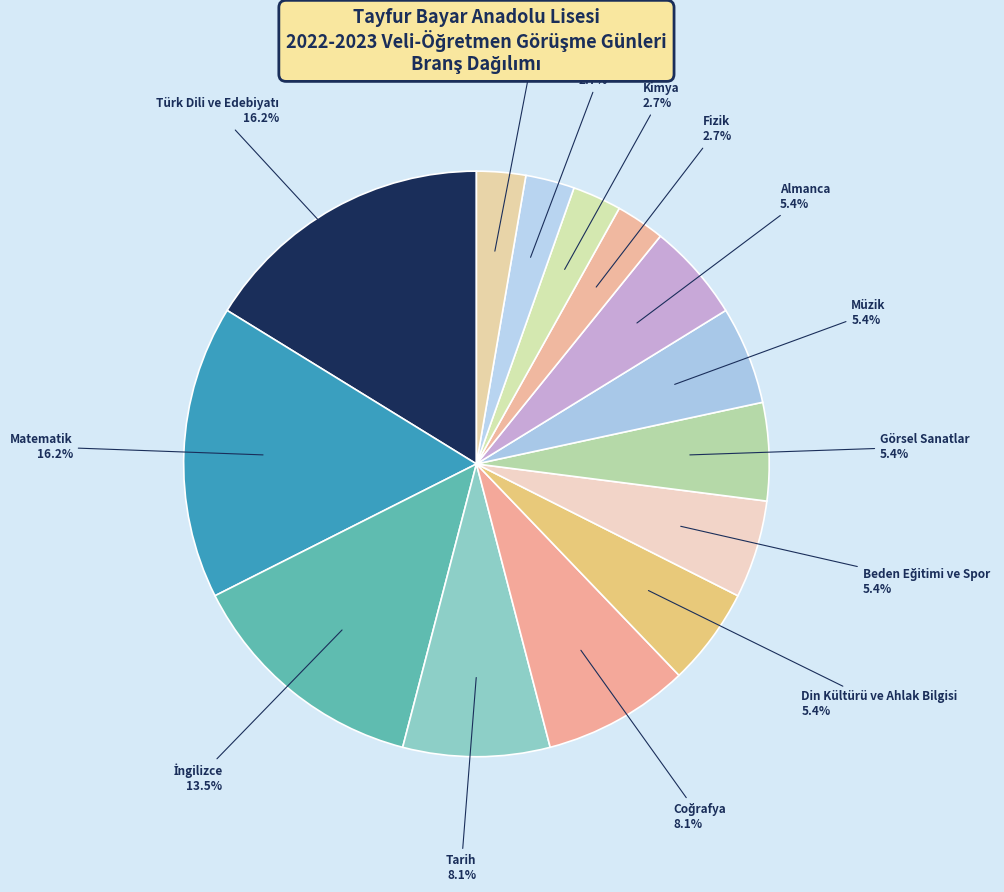

To the nearest percent, what is the average slice percentage?

7%